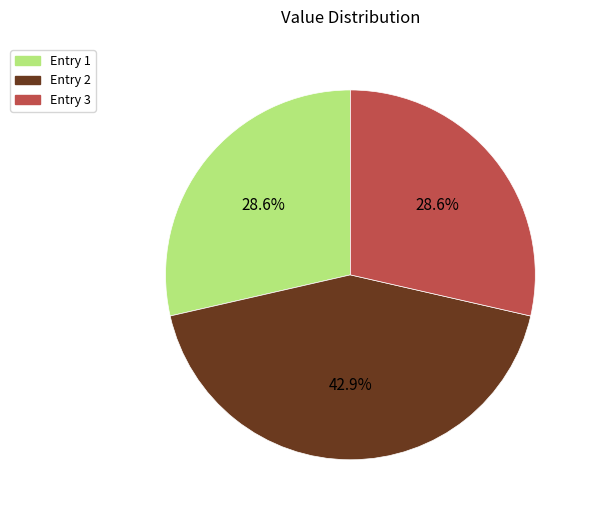

Does any single category account for the majority?

No